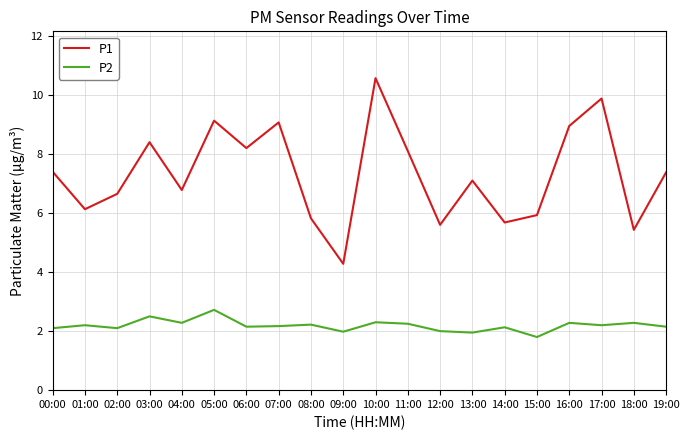

At which category does P2 reach its first local peak?

01:00